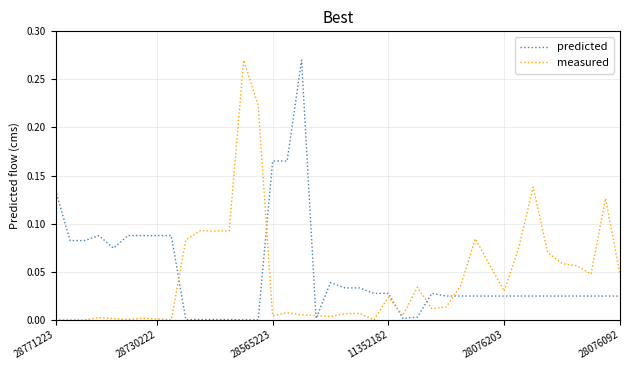

After their last crossing, which series has the higher values: measured or predicted?

measured